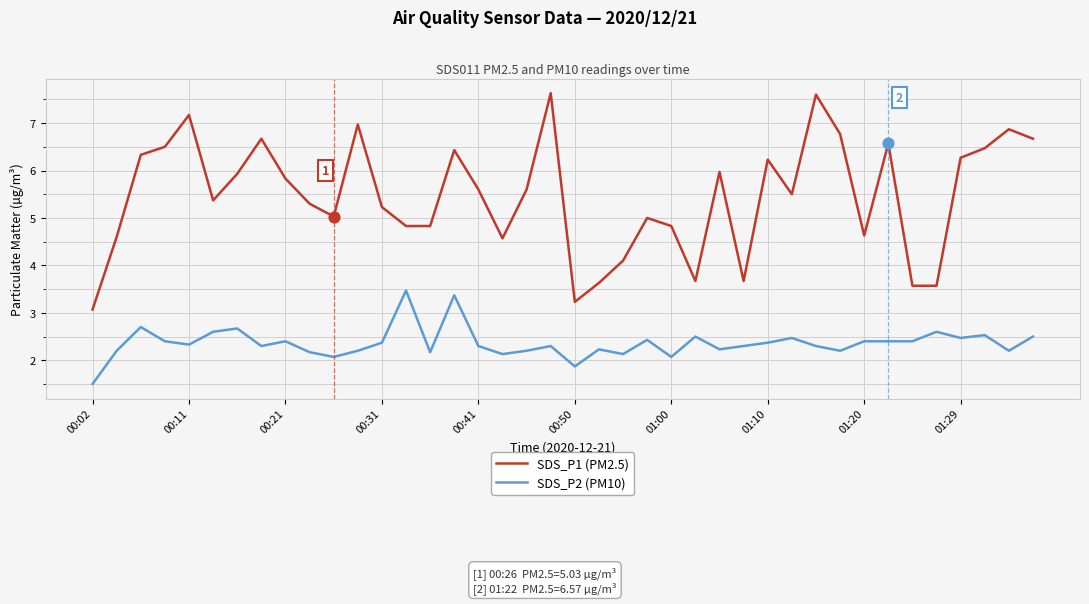

What are all the series names shown in the legend?

SDS_P1 (PM2.5), SDS_P2 (PM10)